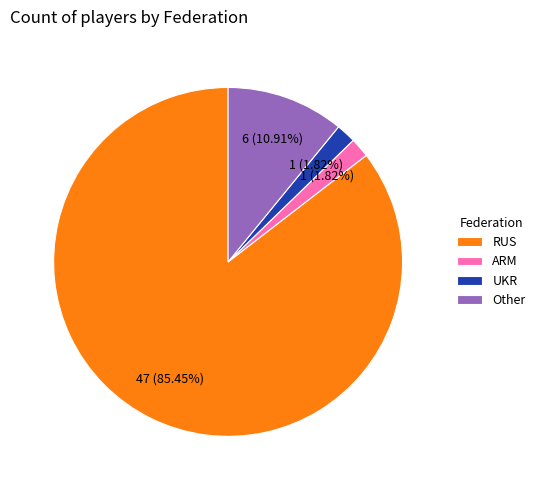

Which category has the biggest portion of the pie?

RUS